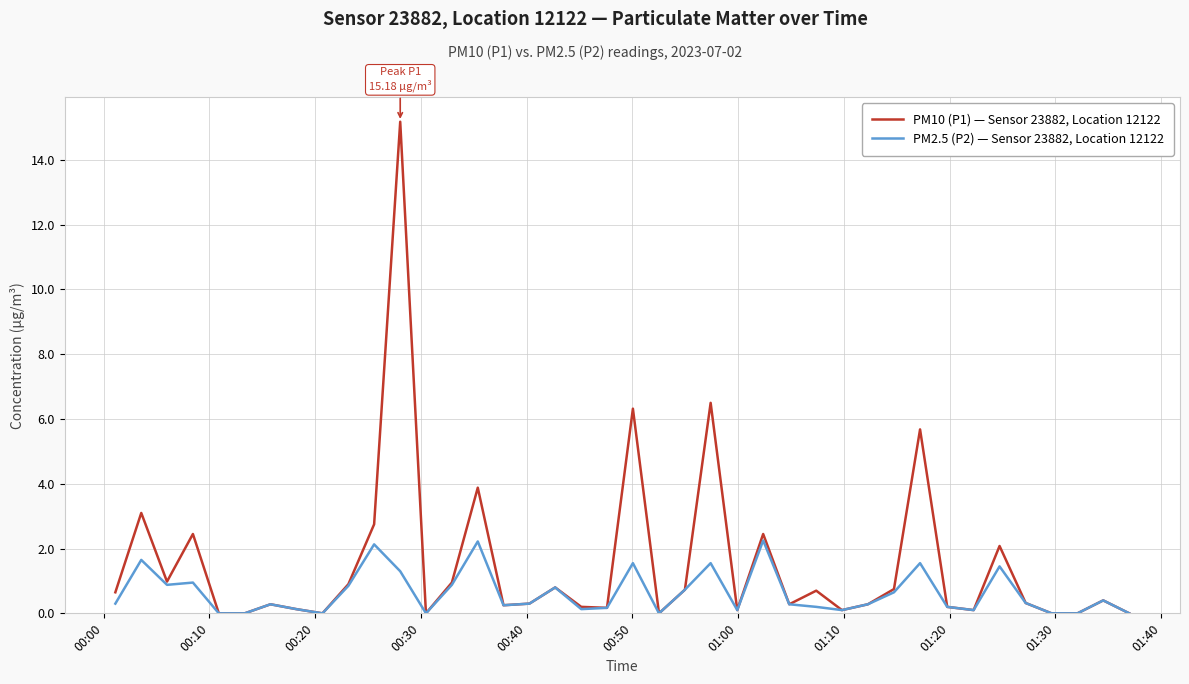

Rank the series by their average value, from lowest to highest.

PM2.5 (P2) — Sensor 23882, Location 12122, PM10 (P1) — Sensor 23882, Location 12122